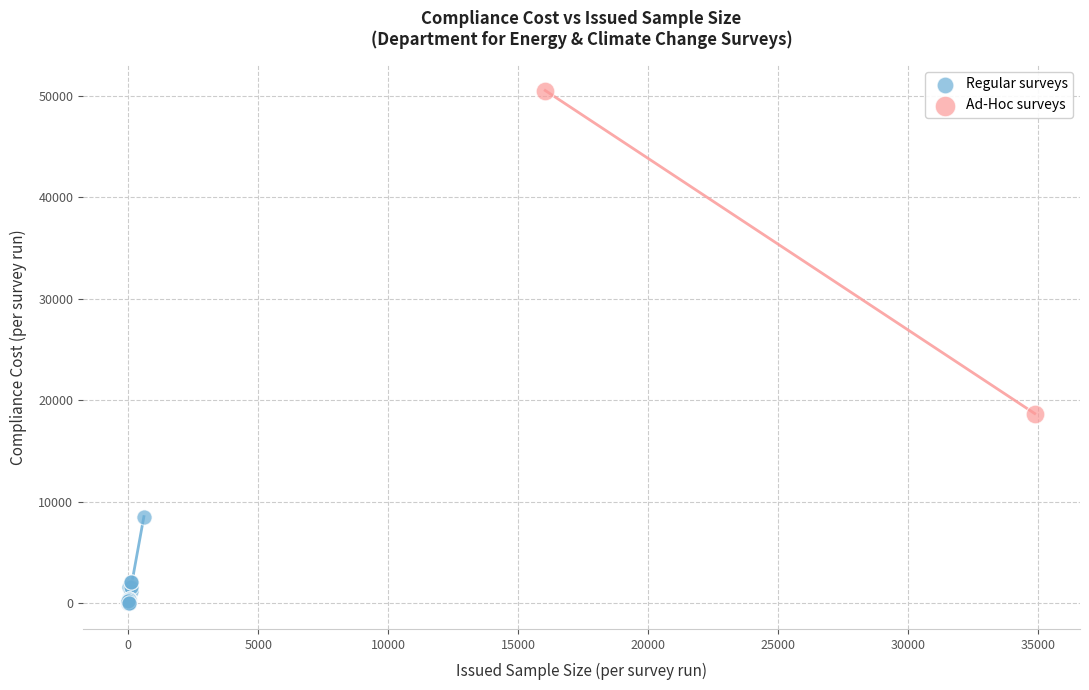

What are all the series names shown in the legend?

Regular surveys, Ad-Hoc surveys